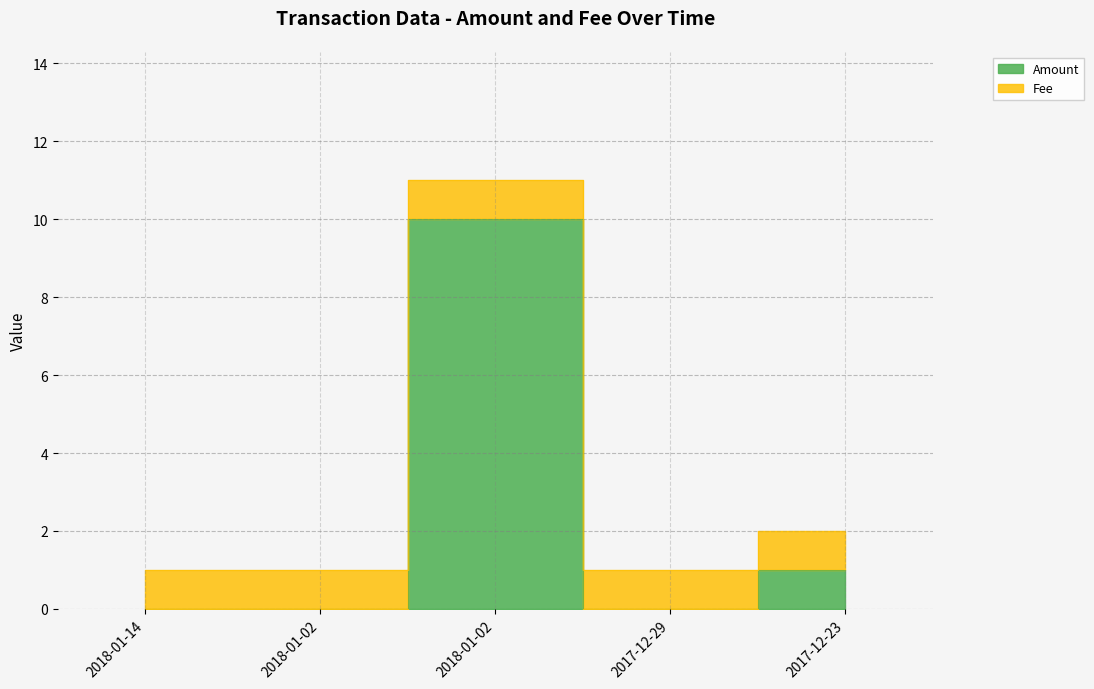

What is the label of the 1st point from the left?

2018-01-14